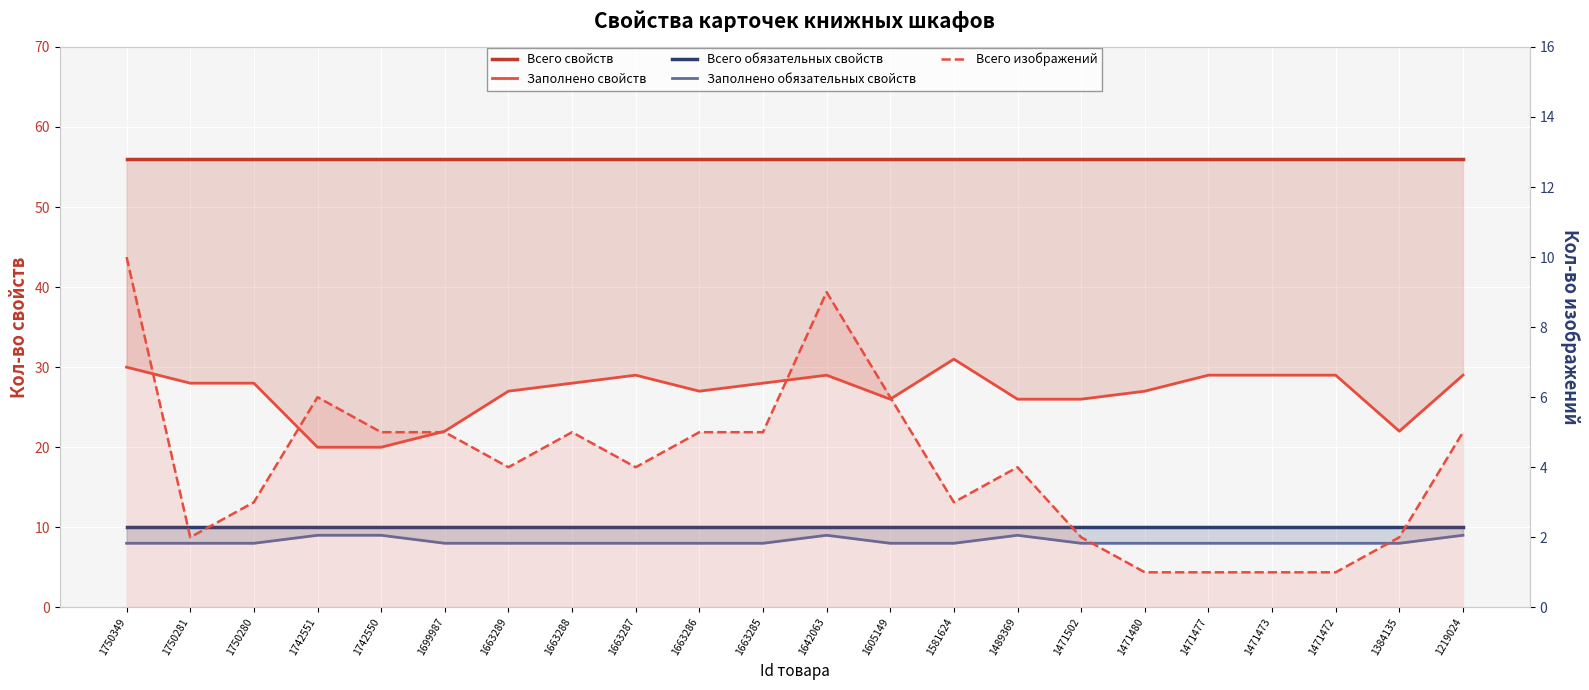

At 1642063, list the series in order from smallest to largest.

Заполнено обязательных свойств, Всего изображений, Всего обязательных свойств, Заполнено свойств, Всего свойств